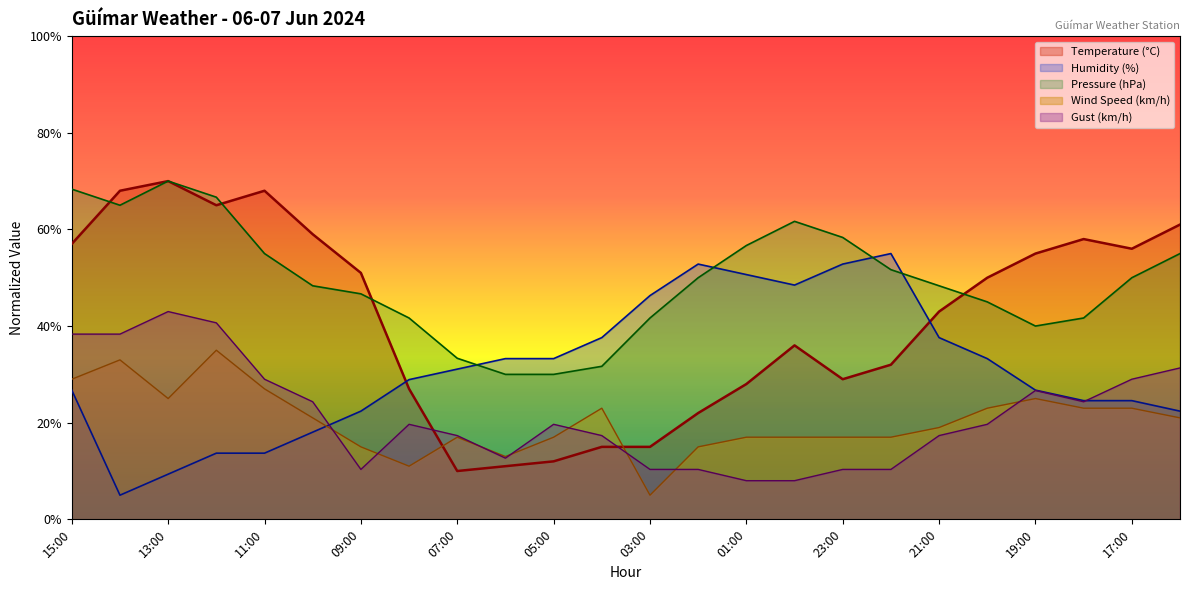

Does the chart display data point markers on the line(s)?

No